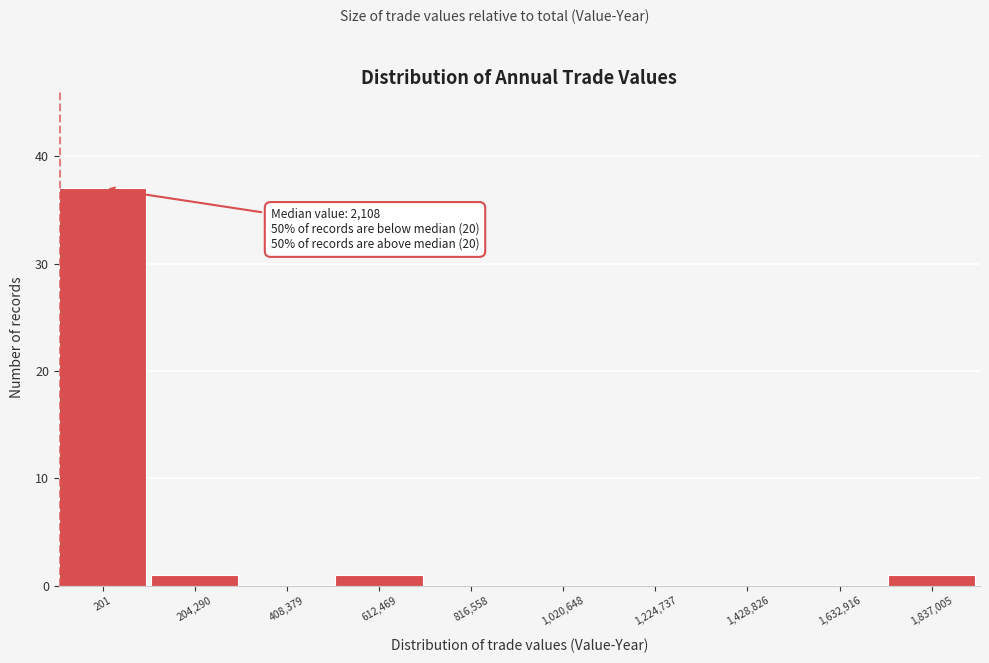

Reading left to right, list all the values displayed in this chart.

201=37	204,290=1	408,379=0	612,469=1	816,558=0	1,020,648=0	1,224,737=0	1,428,826=0	1,632,916=0	1,837,005=1